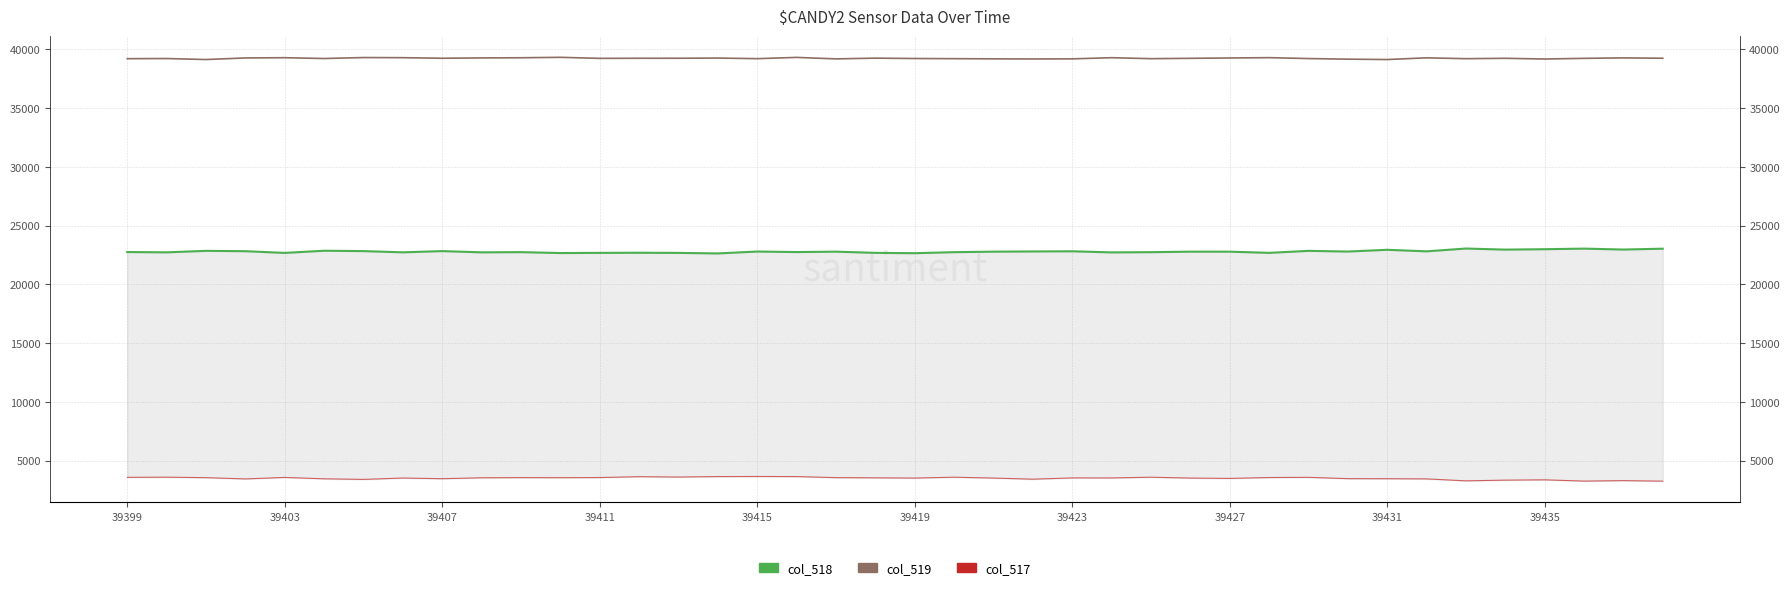

Where is col_519 nearest to the value 39232?

39411